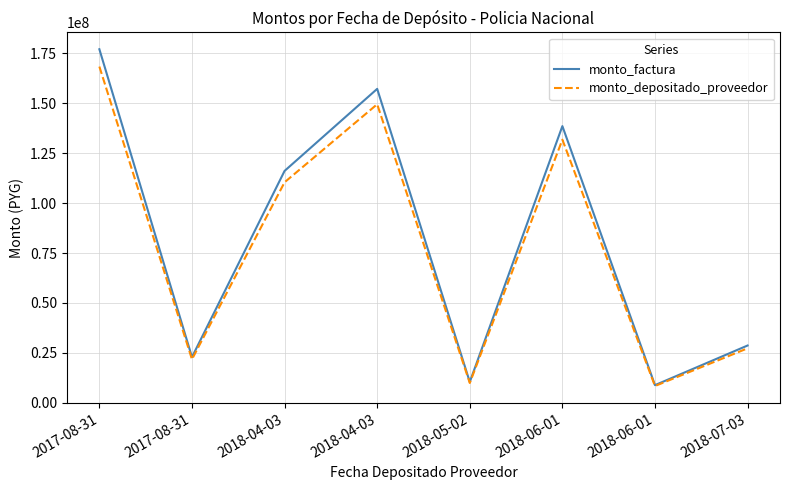

Between 2018-04-03 and 2018-06-01, which series saw the biggest shift?

monto_factura